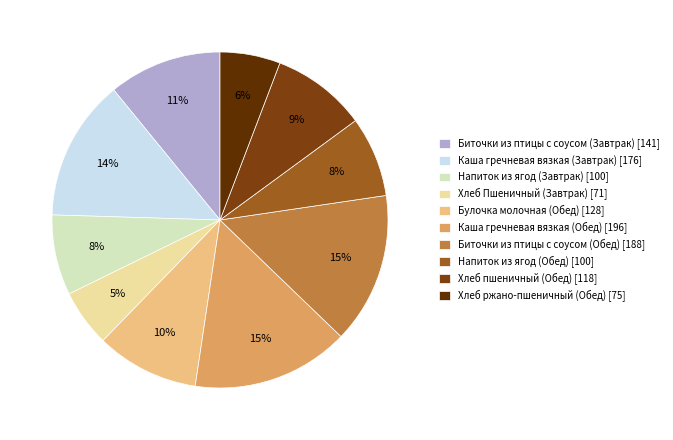

To the nearest percent, what percentage of the pie is Напиток из ягод (Завтрак)?

8%